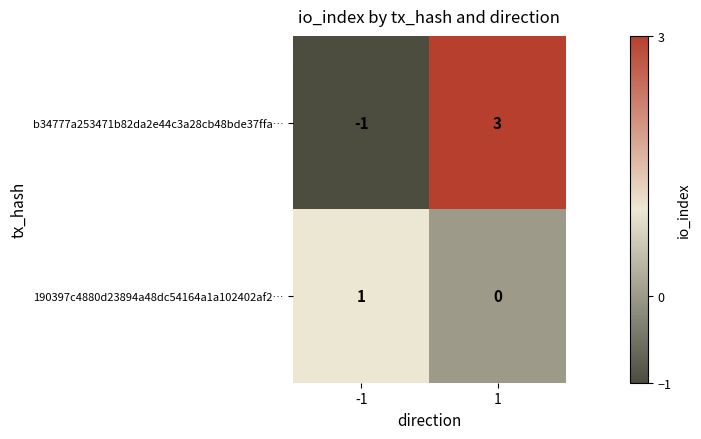

At how many categories does at least one series exceed 2?

1